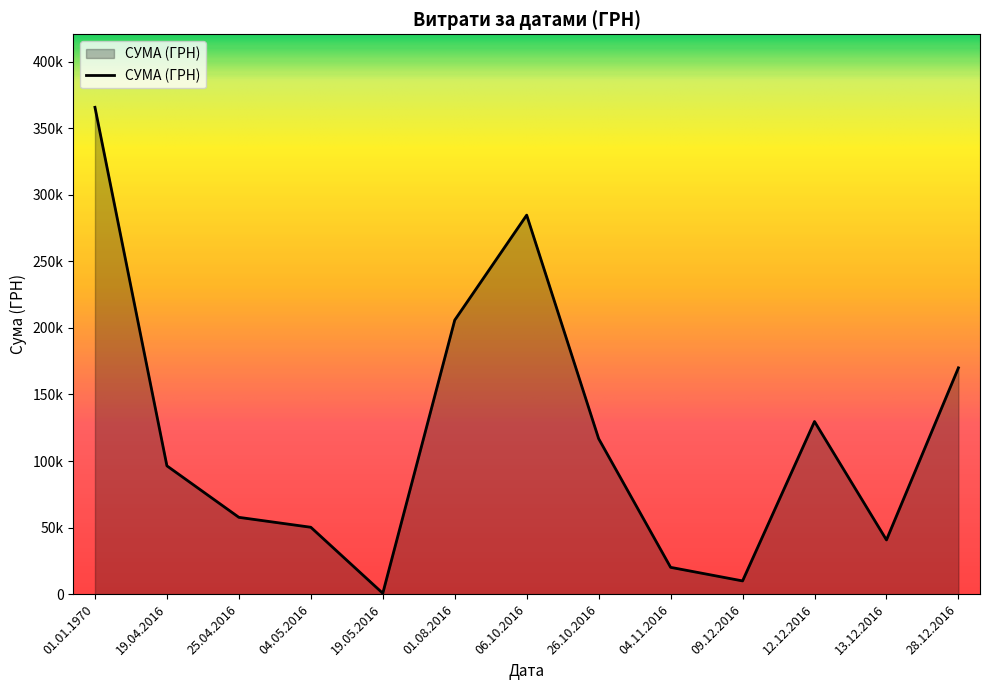

List the labels in order of value, largest first.

01.01.1970, 06.10.2016, 01.08.2016, 28.12.2016, 12.12.2016, 26.10.2016, 19.04.2016, 25.04.2016, 04.05.2016, 13.12.2016, 04.11.2016, 09.12.2016, 19.05.2016